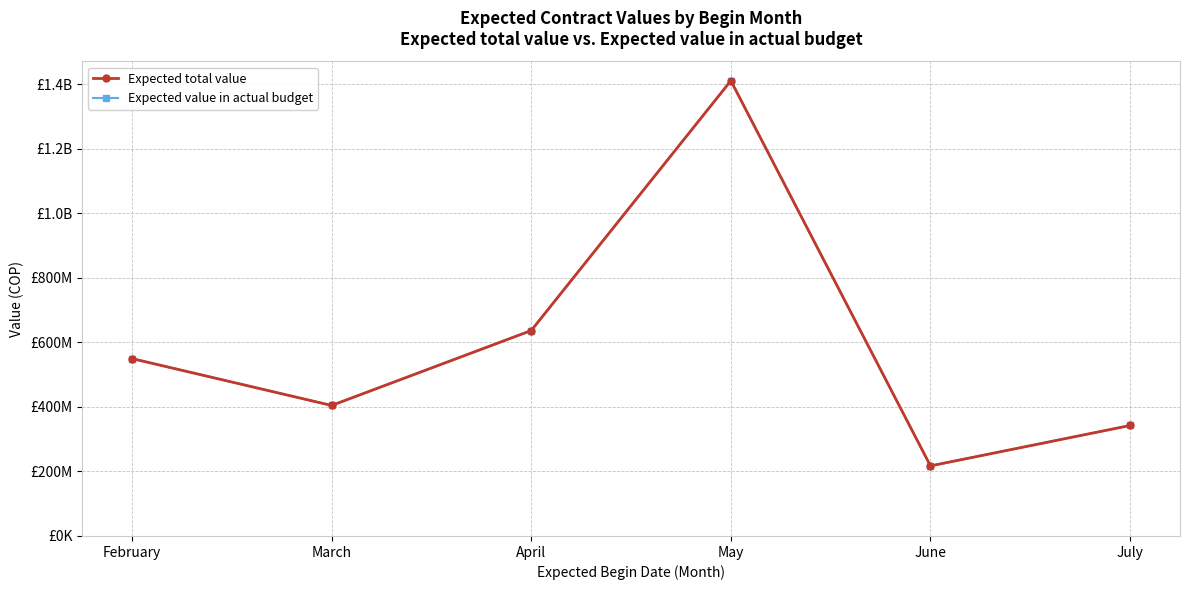

What is the value of the Expected value in actual budget point at the 1st from the left?

550000000